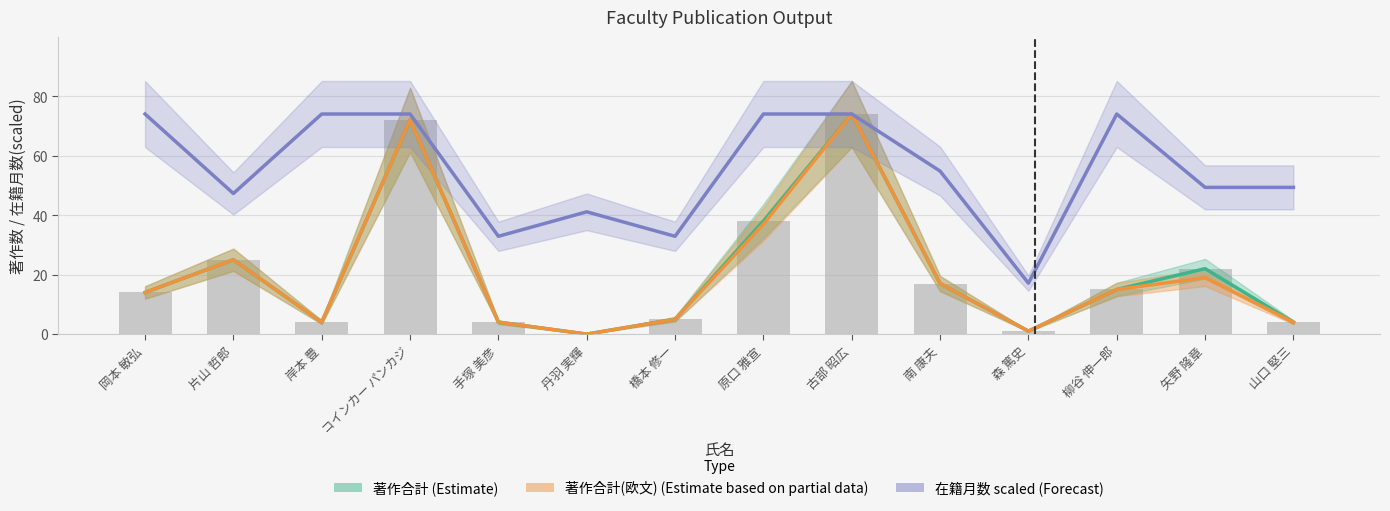

At which label does 在籍月数 scaled (Forecast) first exceed 54?

岡本 敏弘